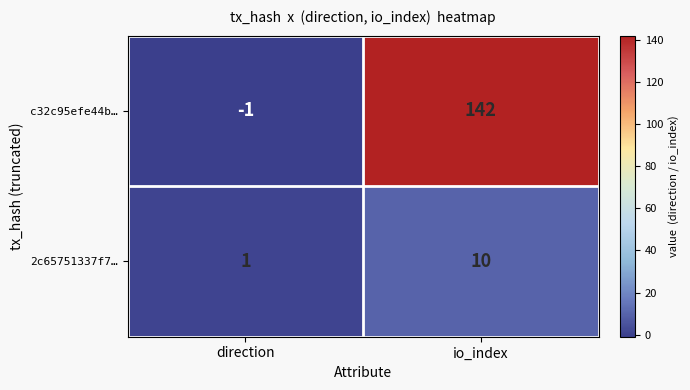

What is the difference between the 2c65751337f7… values at direction and io_index?

9